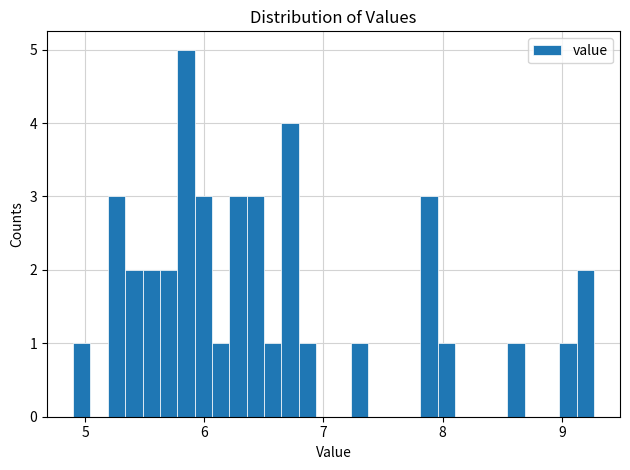

Around what value on the x-axis is the tallest bar? Give the approximate position of its centre, as read against the axis.

5.8